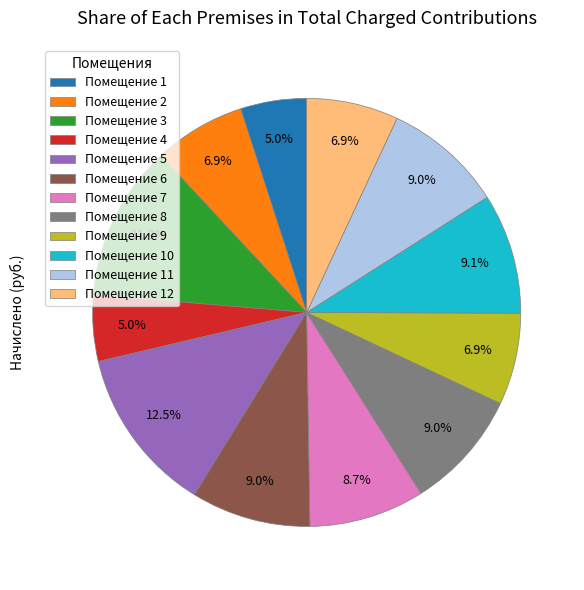

Is the sum of Помещение 11 and Помещение 4 greater than half?

No